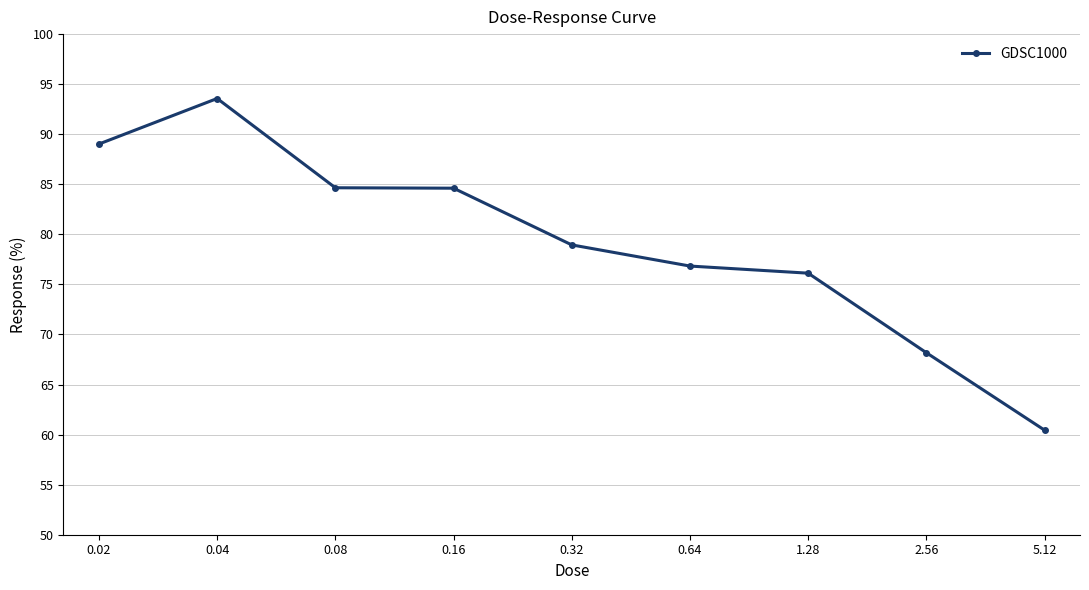

What is the change in value from 0.32 to 5.12?

-18.5